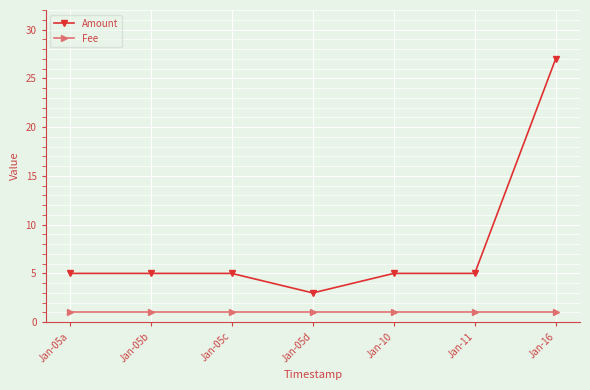

What is the label of the 6th point from the left?

Jan-11